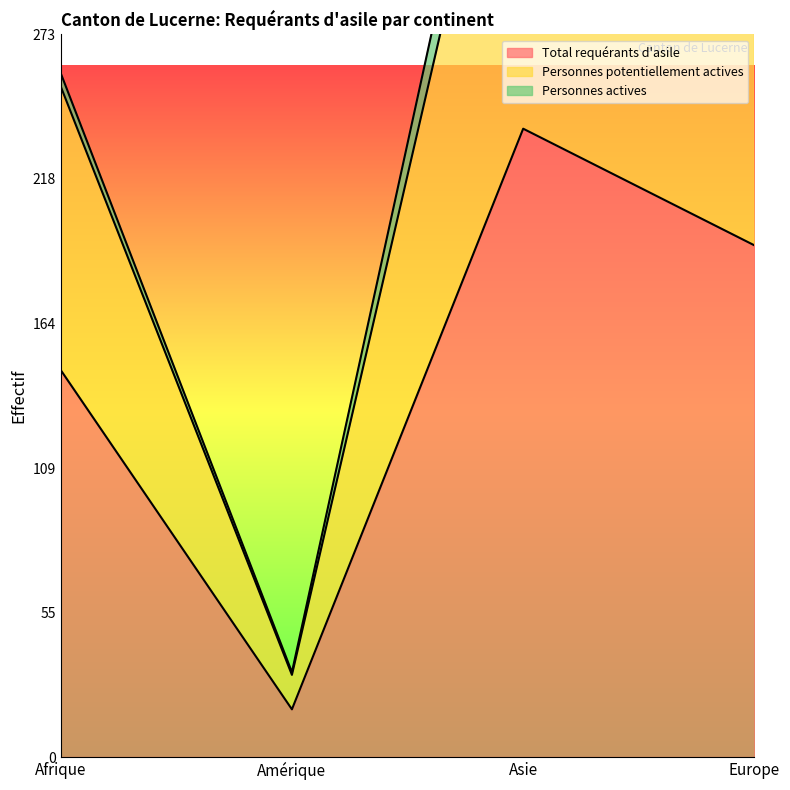

Count the Personnes potentiellement actives values in the range 253 to 408.

3